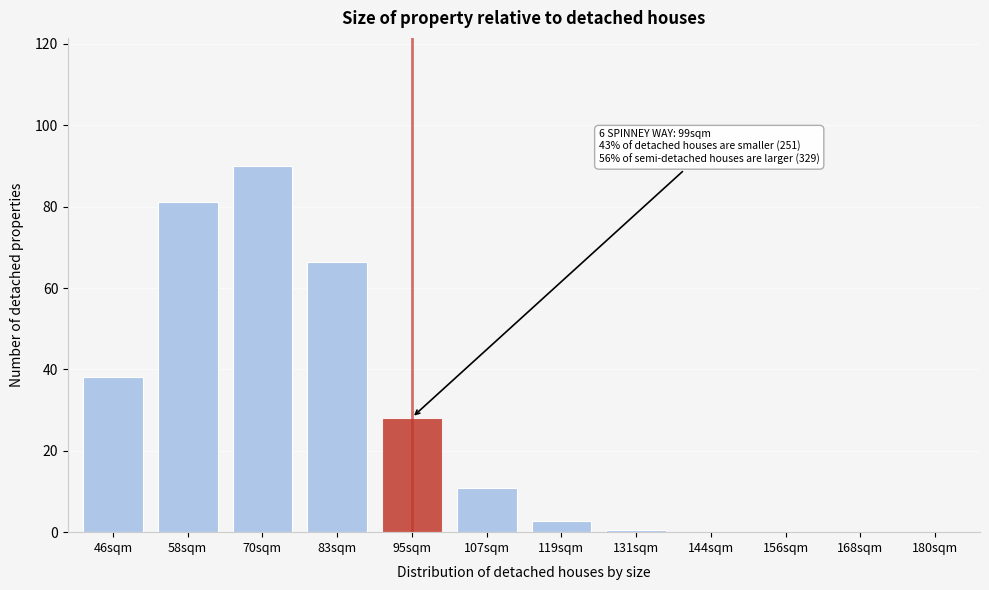

What is the change in value from 58sqm to 119sqm?

-78.4